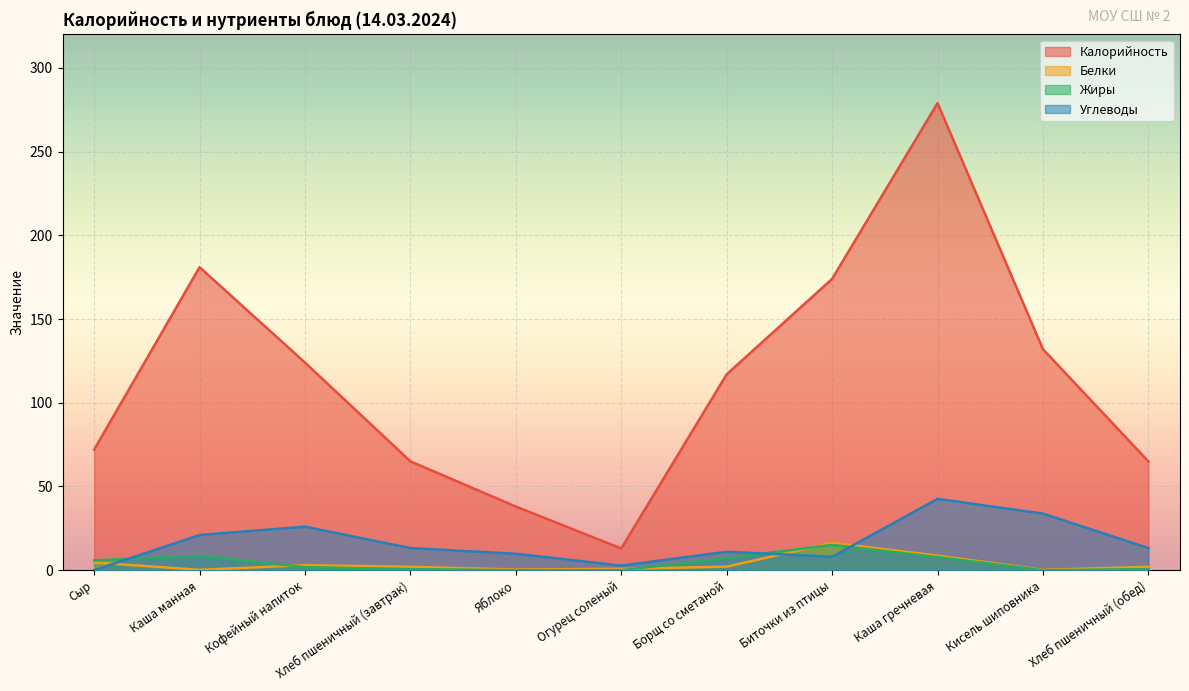

Which category has the lowest value across all series?

Яблоко